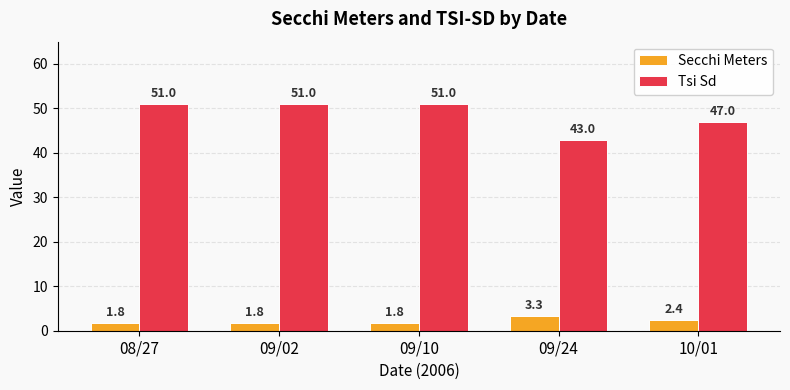

Are the bars grouped side by side (vs. stacked)?

Yes